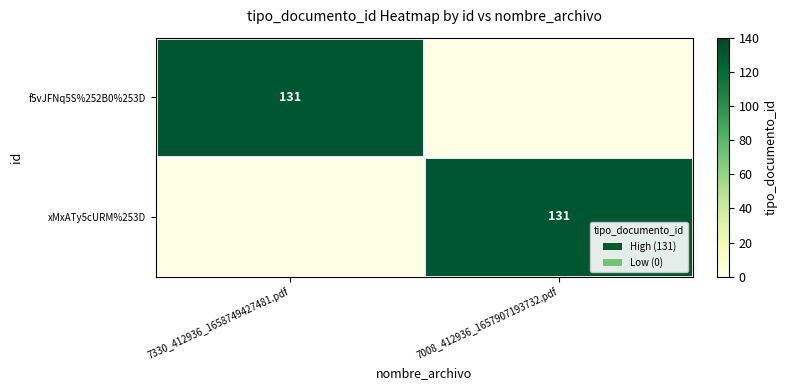

The value of xMxATy5cURM%253D at 7008_412936_1657907193732.pdf is 131. True or false?

True